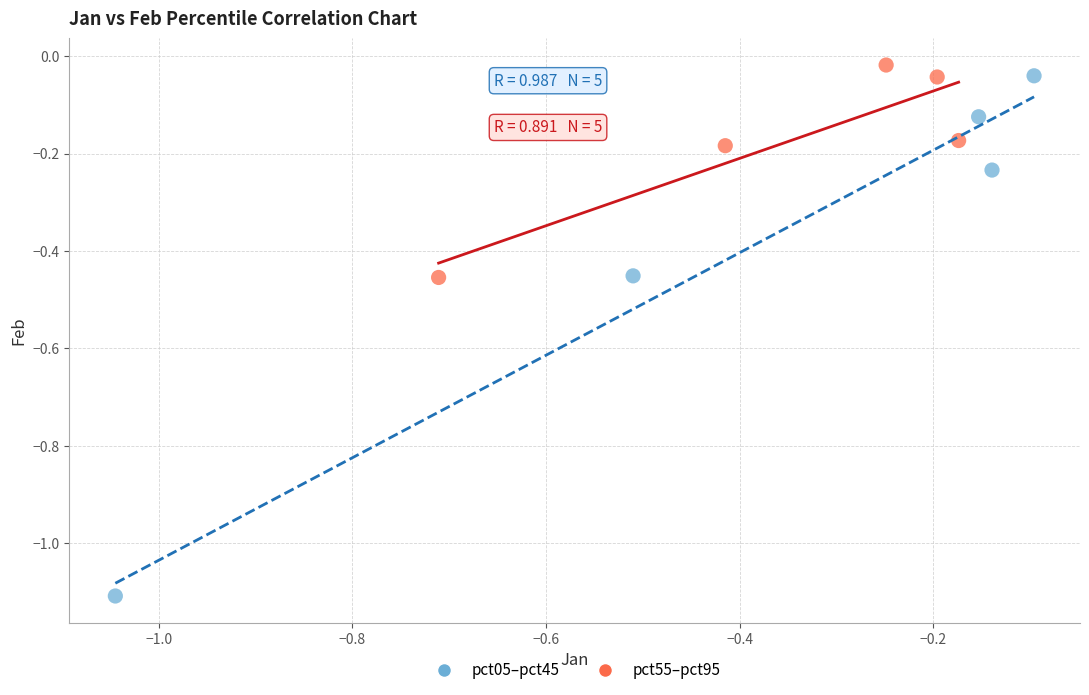

Which series contains the lowest Y value?

pct05–pct45